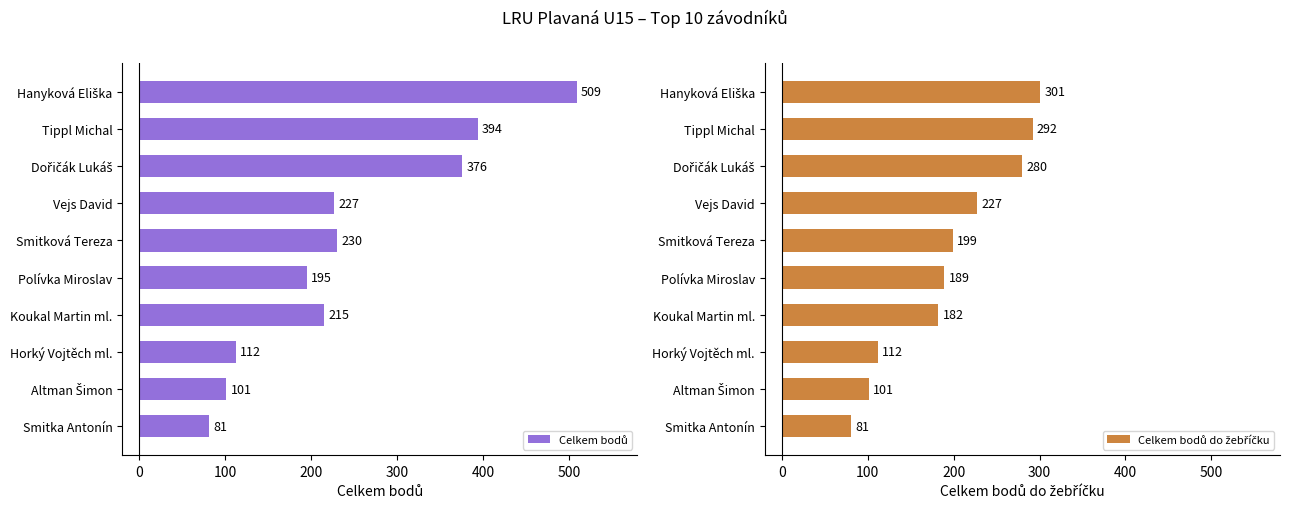

Between Dořičák Lukáš and Smitková Tereza, which series saw the biggest shift?

Celkem bodů